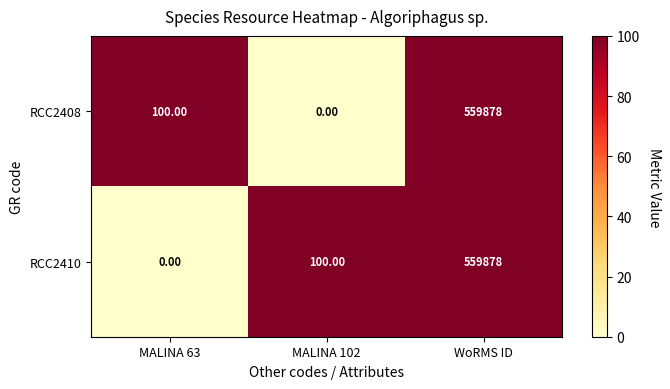

What is the sum of all RCC2410 values?

559978